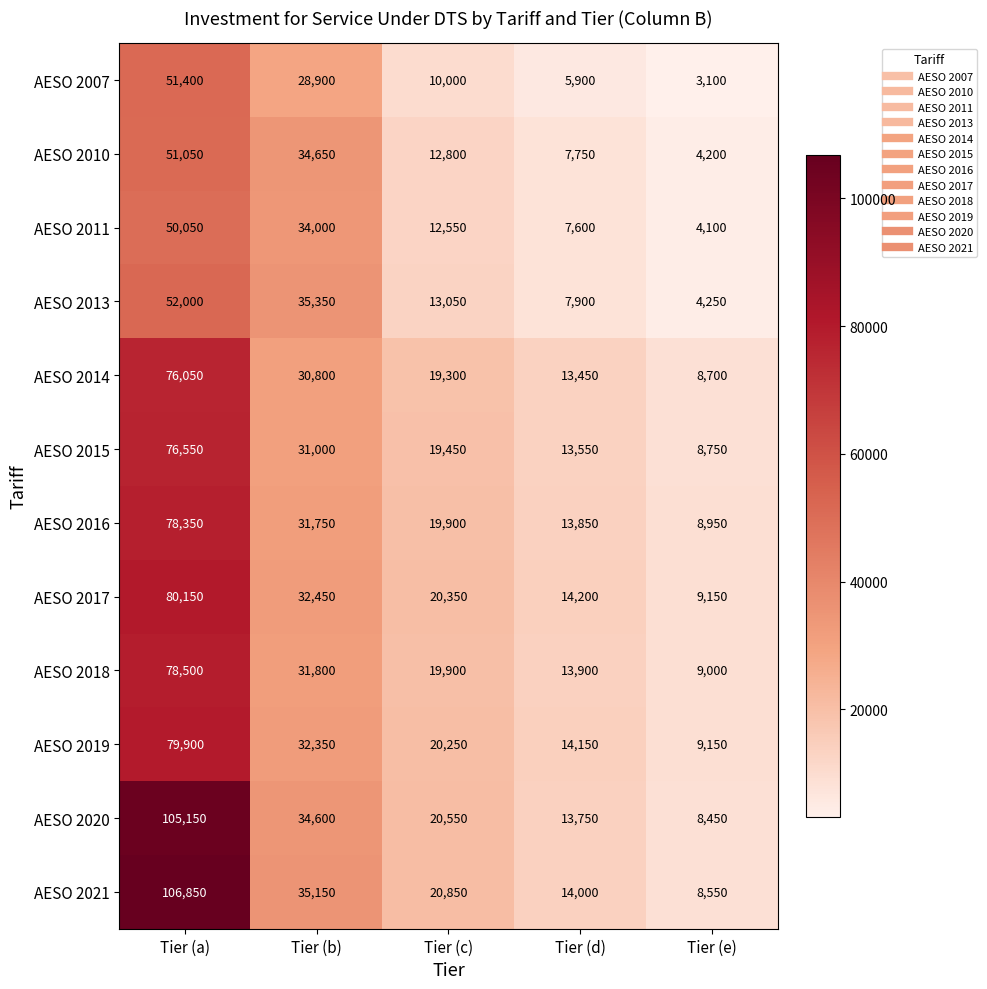

What is the minimum value shown in the chart?

3100